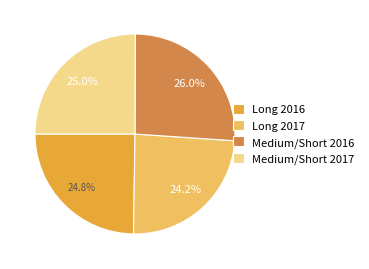

Is there a majority slice in this chart?

No